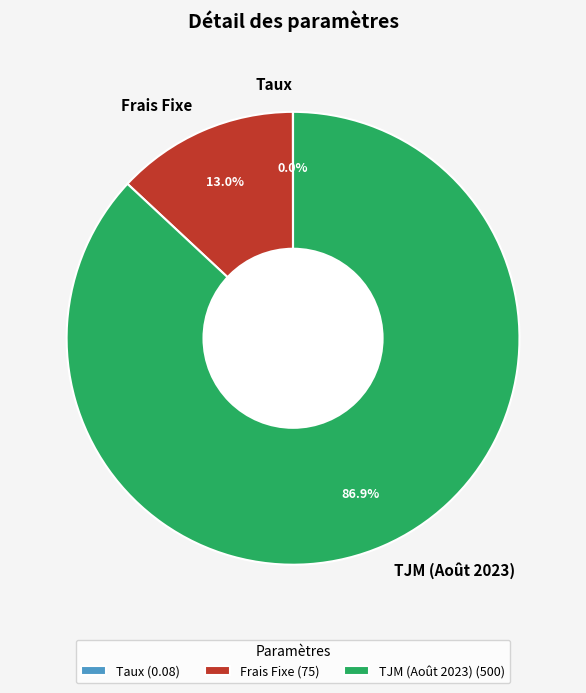

What is the total percentage of TJM (Août 2023) and Frais Fixe?

100.0%